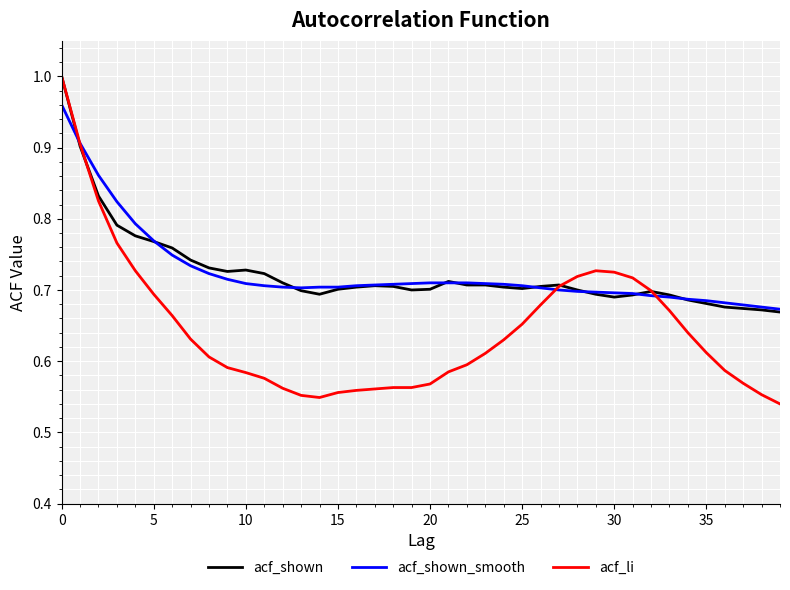

Which series has the widest spread of values?

acf_li